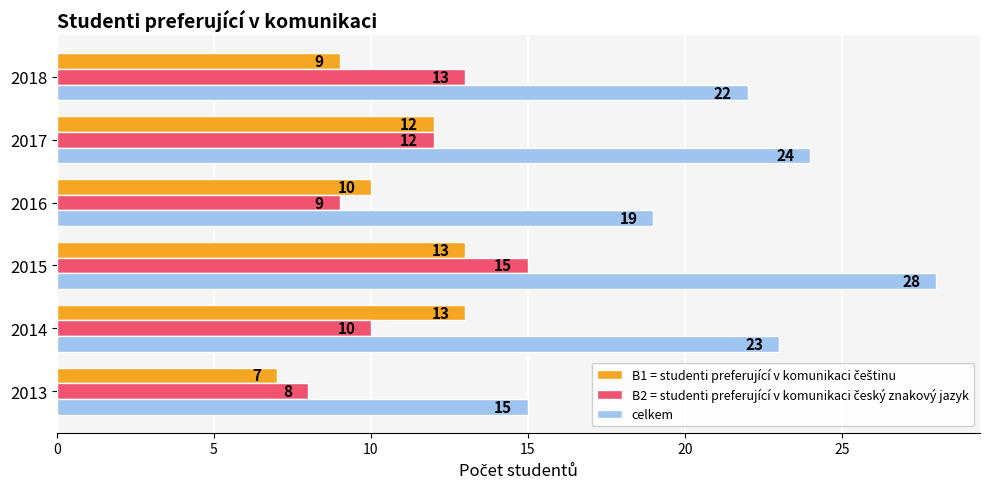

What is the difference between the celkem values at 2016 and 2017?

5